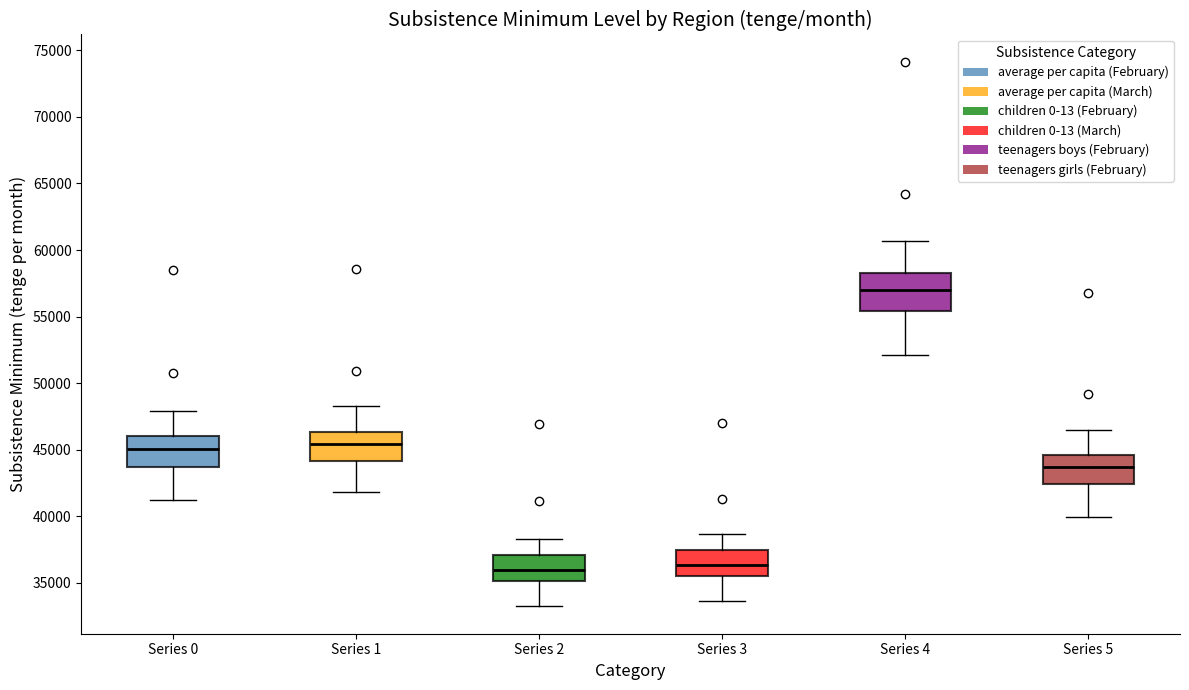

Which box's median line is the highest?

Series 4